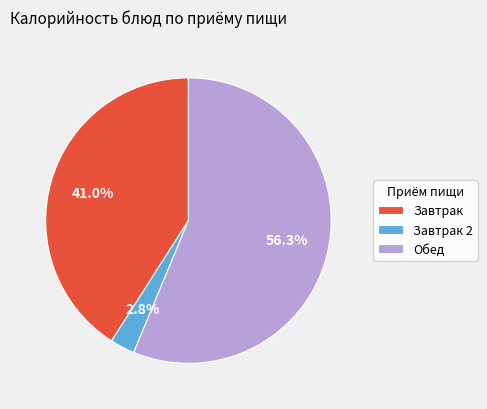

Do Обед and Завтрак together represent more than half of the pie?

Yes